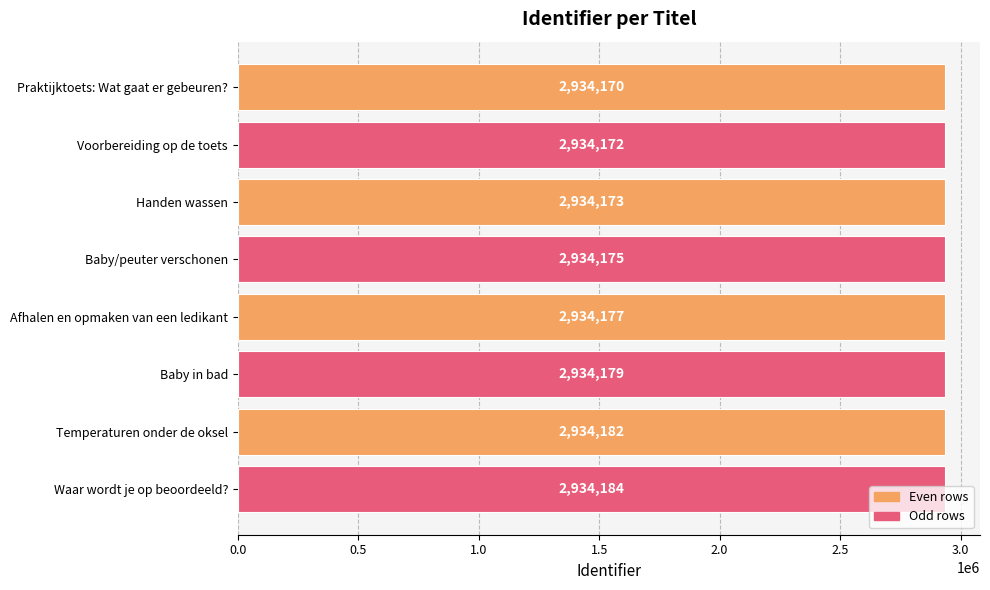

Count the number of data series in this chart.

1